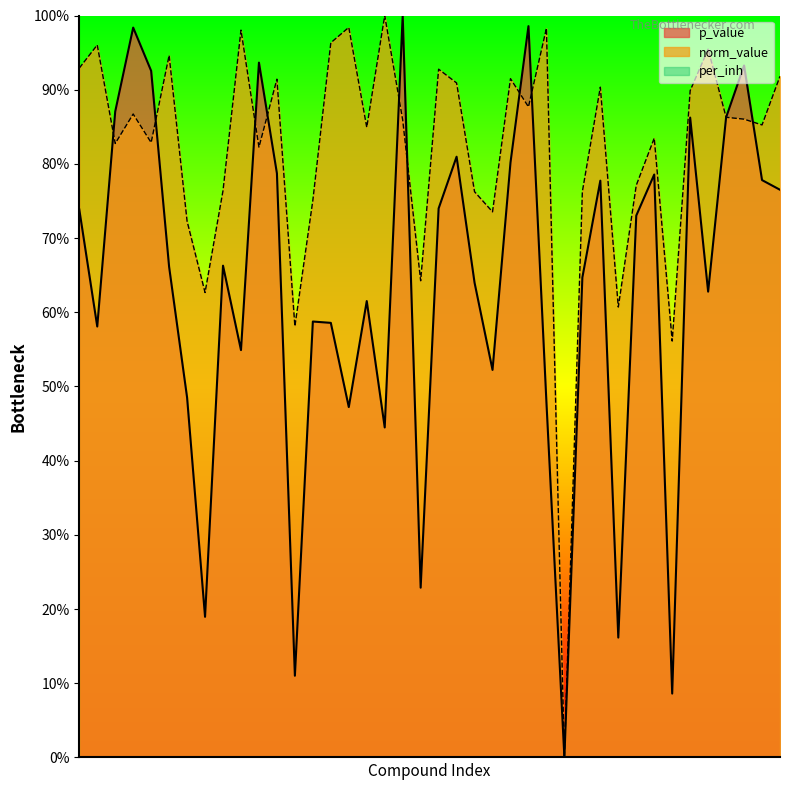

How many lines are shown in the chart?

3